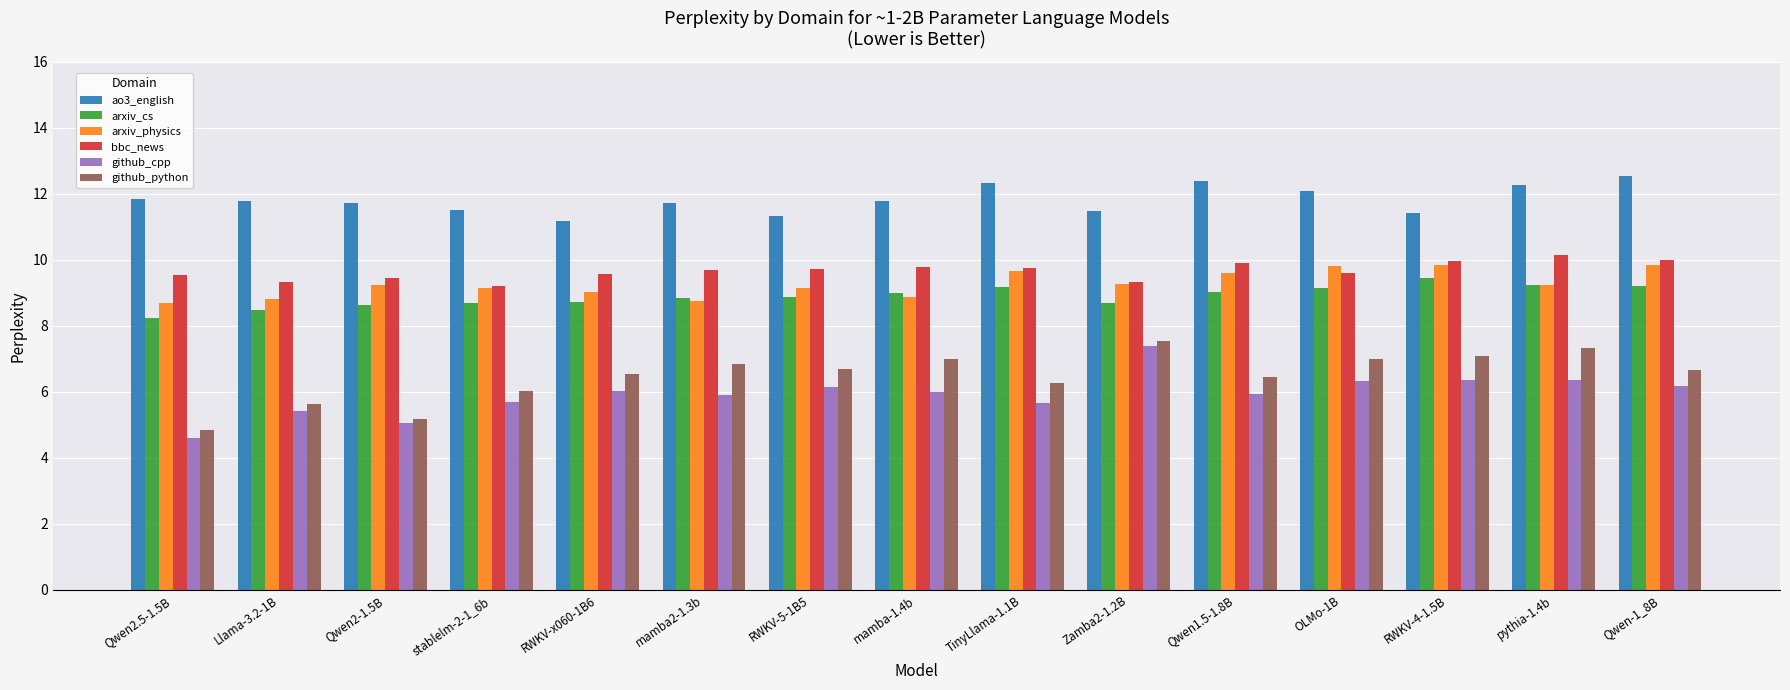

What is the approximate value of arxiv_cs at Qwen1.5-1.8B?

9.0